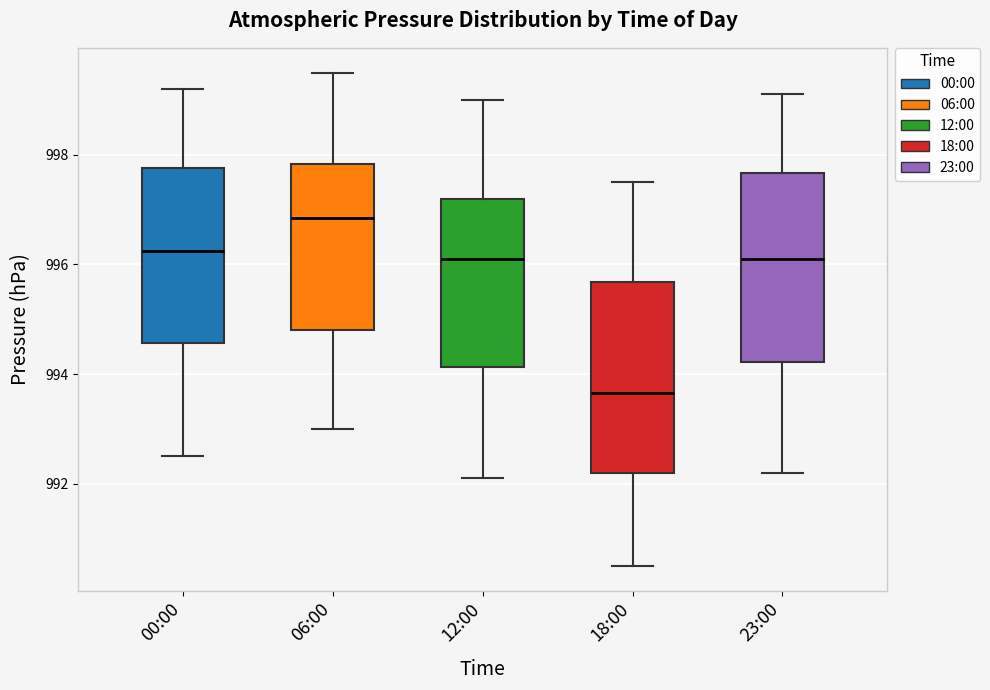

Reading left to right, read every box against the y-axis: the position of its median line, the range the box covers, and the ends of its whiskers. The values are not printed on the chart, so give them approximately, as read against the axis.

00:00: median 996.2, box 994.6 to 997.8, whiskers 992.6 to 999.2
06:00: median 996.8, box 994.8 to 997.8, whiskers 993.0 to 999.6
12:00: median 996.2, box 994.2 to 997.2, whiskers 992.2 to 999.0
18:00: median 993.6, box 992.2 to 995.6, whiskers 990.6 to 997.6
23:00: median 996.2, box 994.2 to 997.6, whiskers 992.2 to 999.2